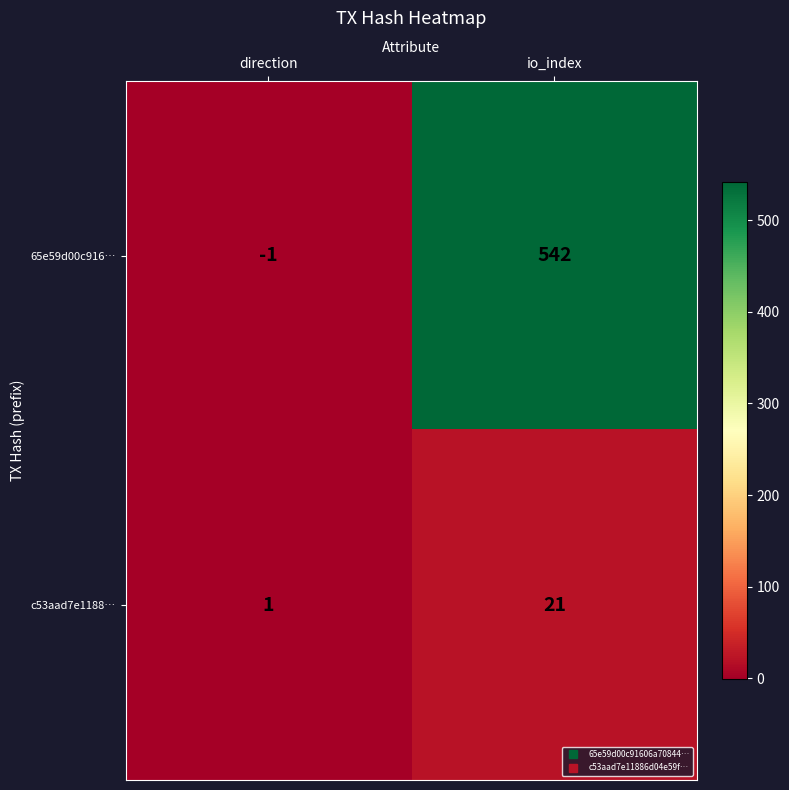

The c53aad7e1188… series shows 21 at io_index. True or false?

True